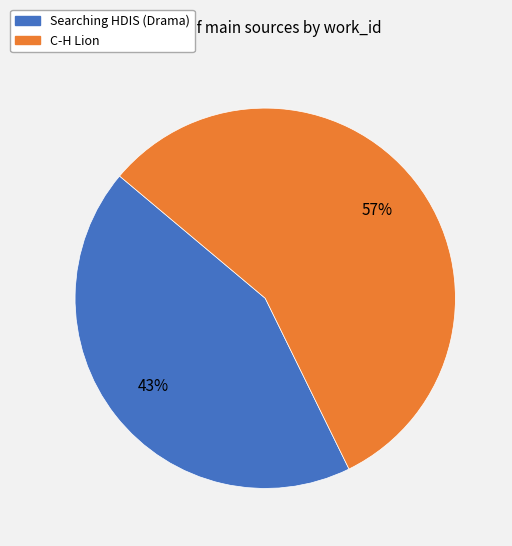

To the nearest percent, what is the combined percentage of Searching HDIS (Drama) and C-H Lion?

100%